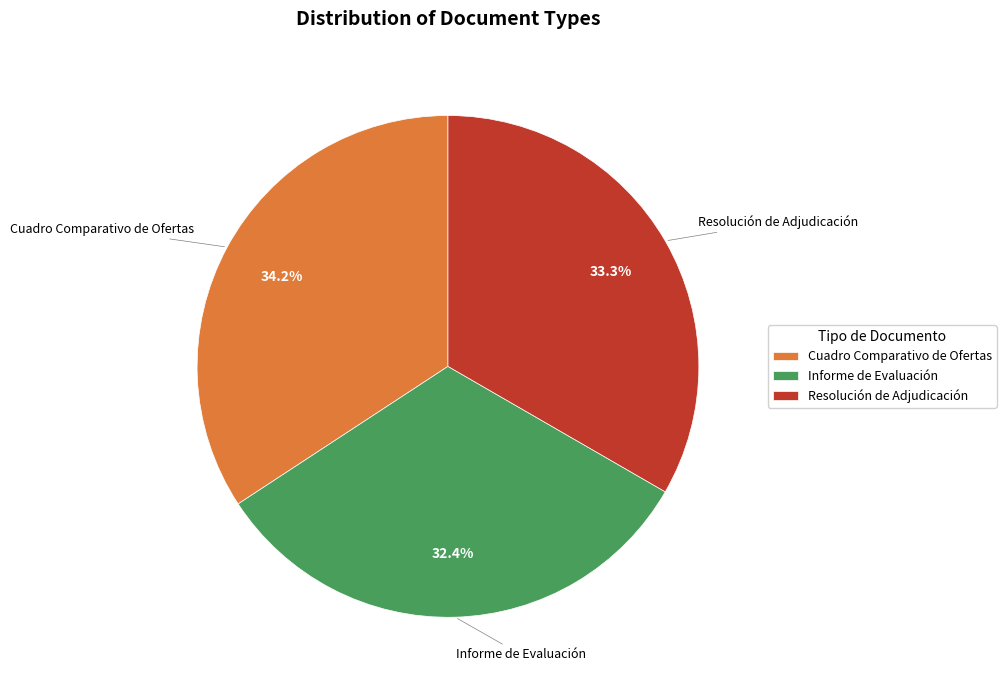

Rank the categories by value from highest to lowest.

Cuadro Comparativo de Ofertas, Resolución de Adjudicación, Informe de Evaluación